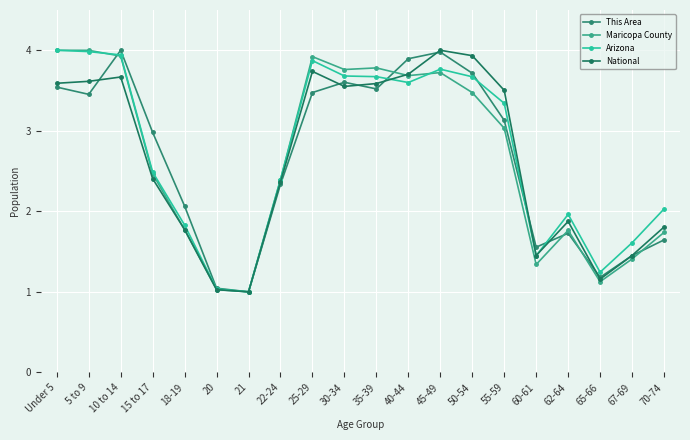

True or false: This Area has more than 0 points higher than both neighbors.

True